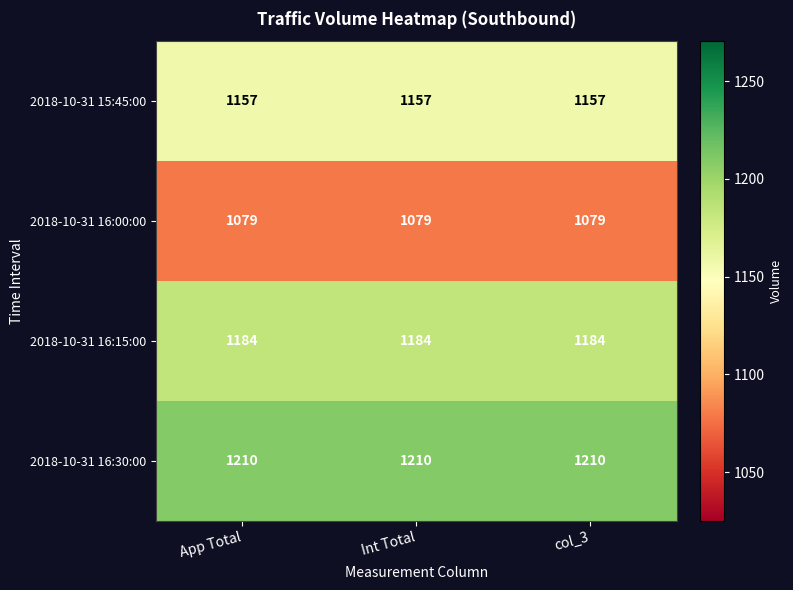

What is the difference between the highest and lowest values at col_3?

131